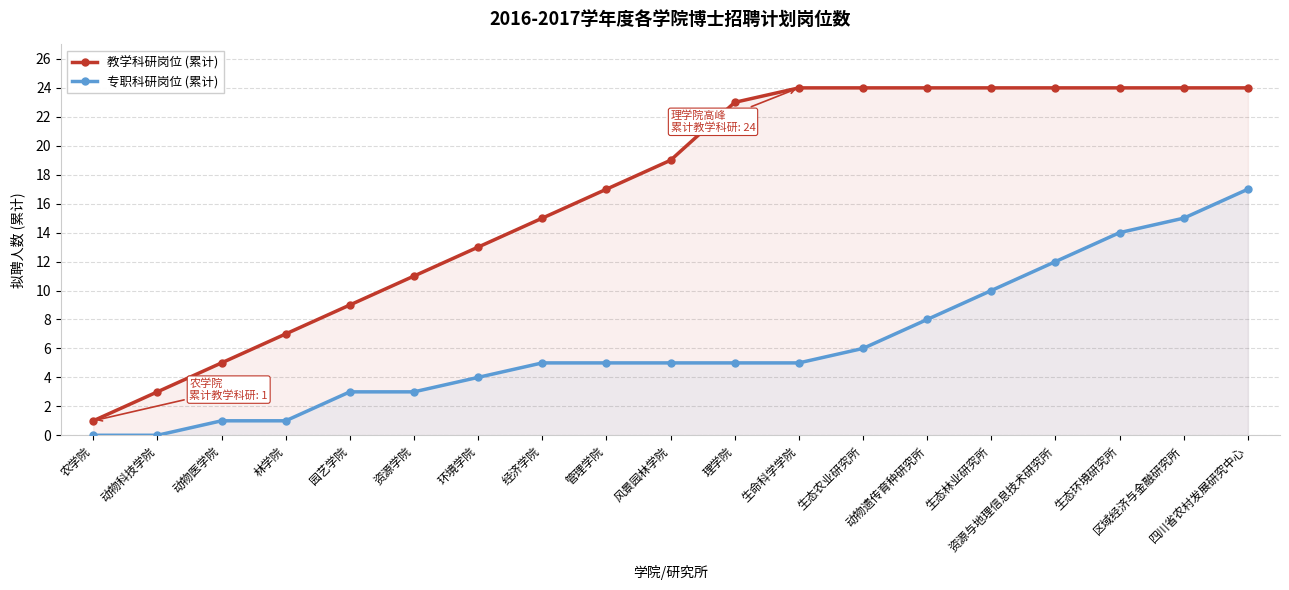

Reading right to left, transcribe all the data shown in this chart.

教学科研岗位 (累计): 24	24	24	24	24	24	24	24	23	19	17	15	13	11	9	7	5	3	1
专职科研岗位 (累计): 17	15	14	12	10	8	6	5	5	5	5	5	4	3	3	1	1	0	0